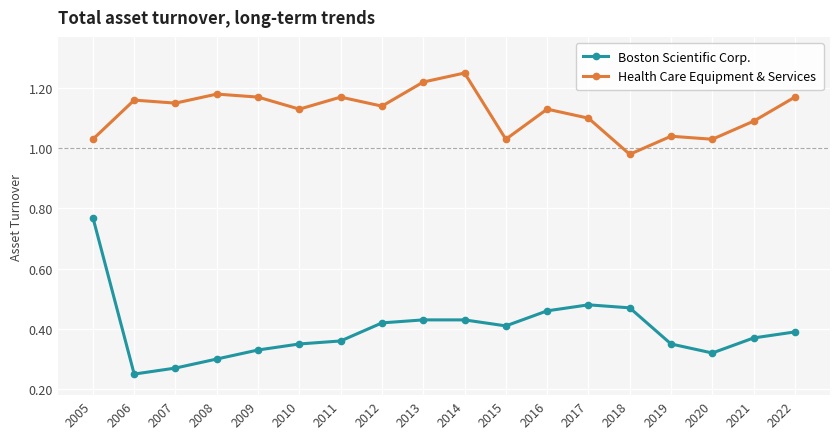

At how many categories does at least one series exceed 1?

17